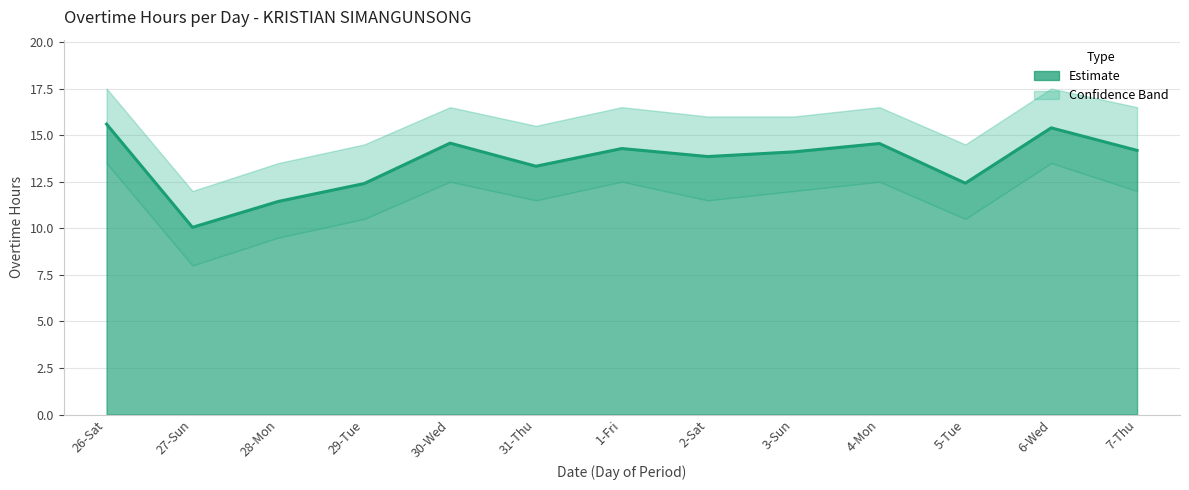

True or false: there are more than 1 points higher than both neighbors.

True